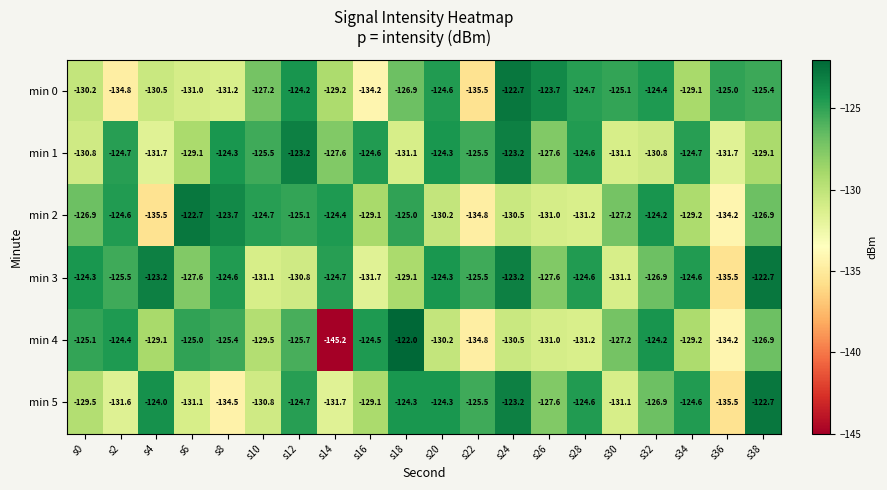

At which category is the sum across all series the highest?

s24